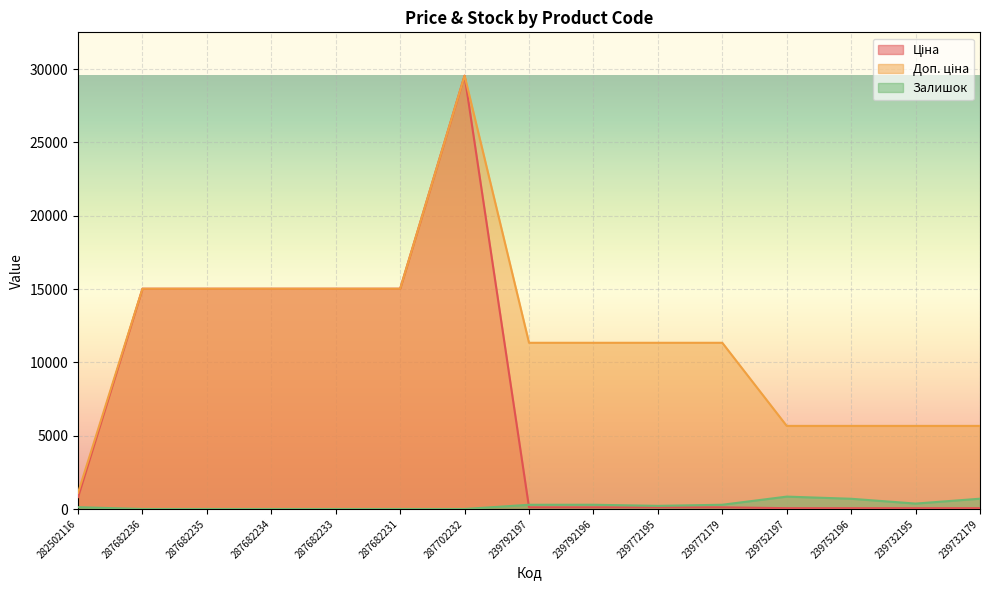

Which category has the highest value in the Ціна series?

287702232